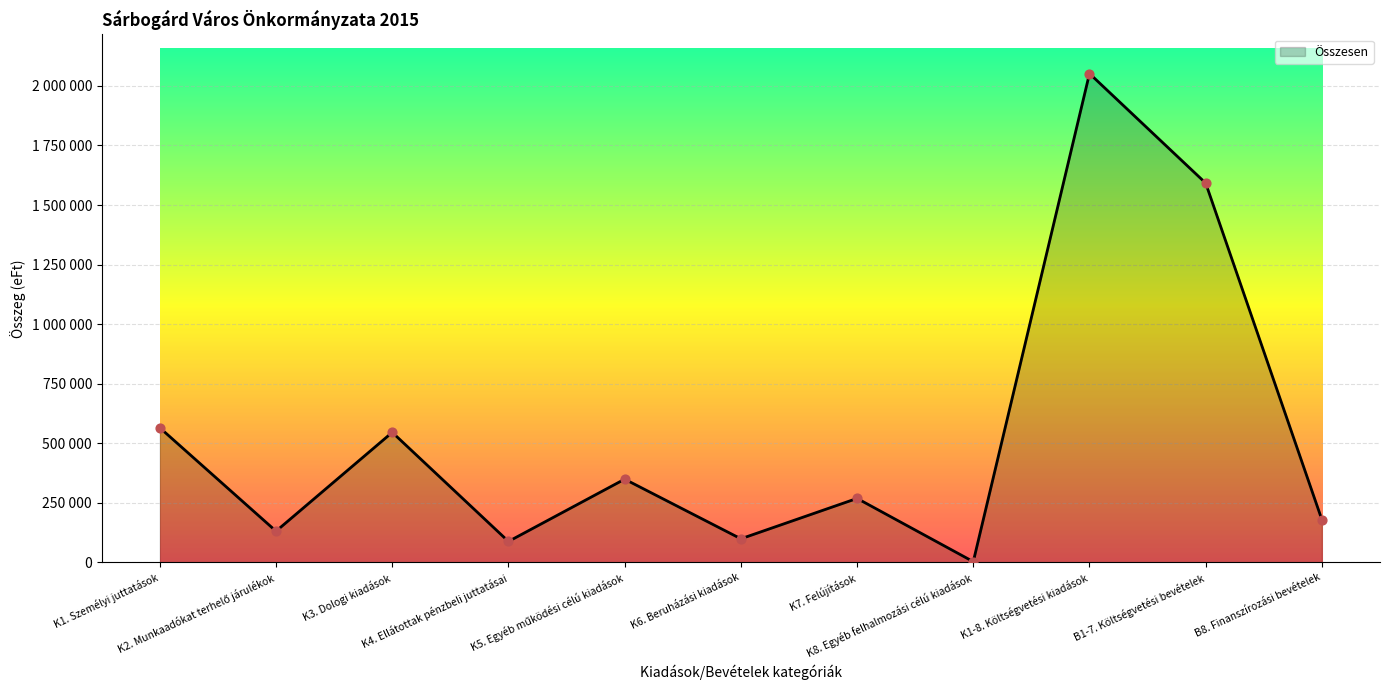

Between K6. Beruházási kiadások and B1-7. Költségvetési bevételek, which is larger?

B1-7. Költségvetési bevételek